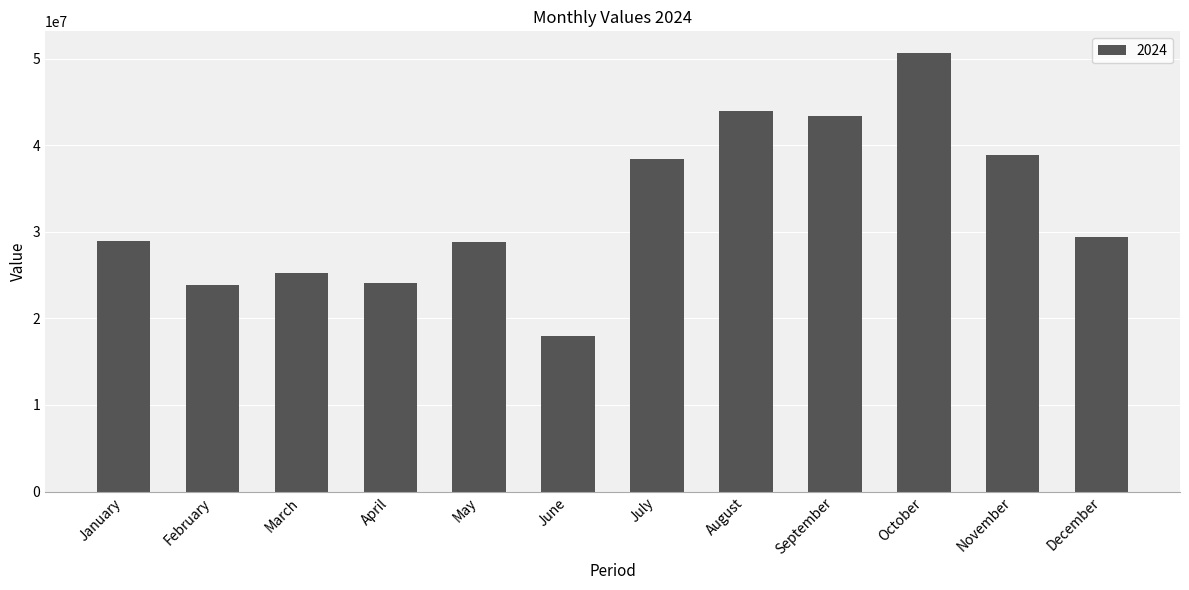

What is the sum of the values at December and October?

80009755